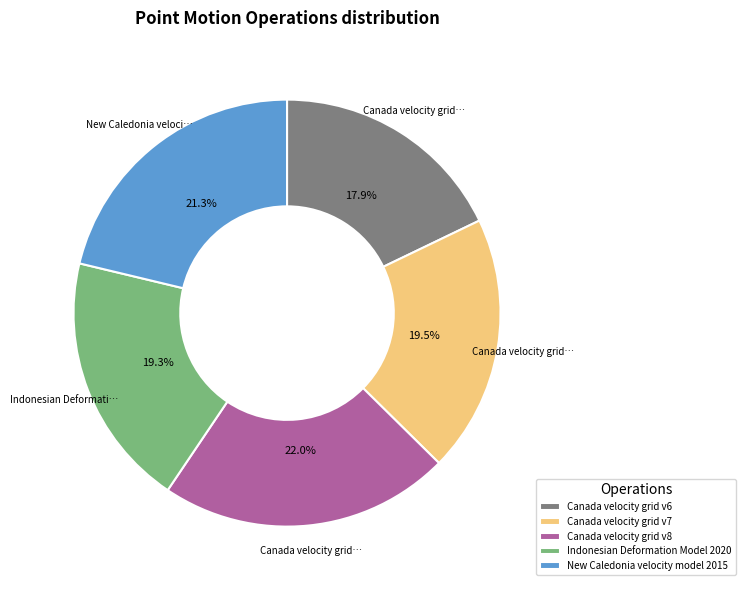

Approximately how many times larger is the value at Canada velocity grid v6 compared to Canada velocity grid v8?

0.8